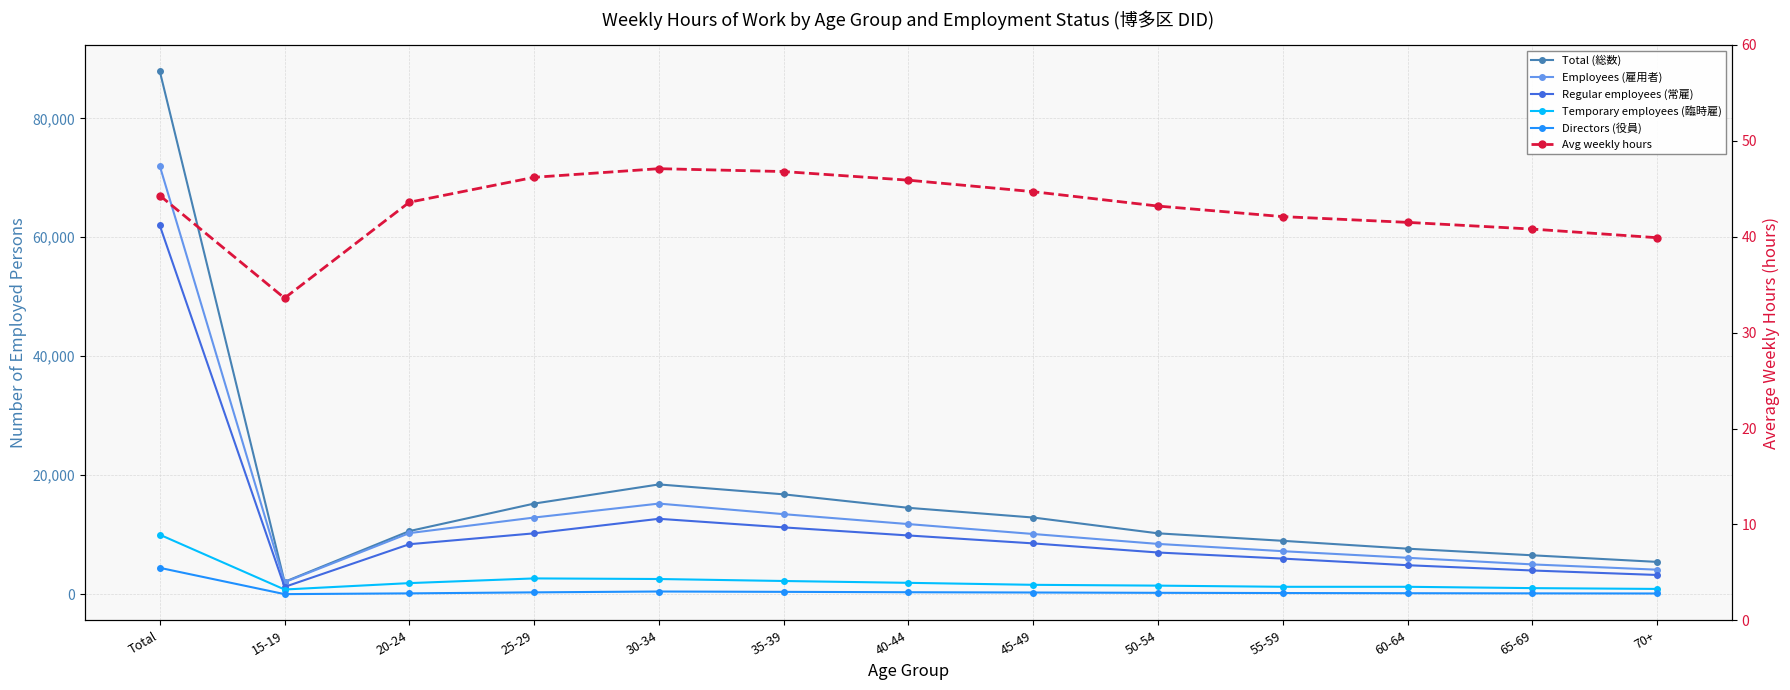

List the labels in order of Directors (役員) value, largest first.

Total, 30-34, 35-39, 40-44, 25-29, 45-49, 50-54, 55-59, 60-64, 65-69, 20-24, 70+, 15-19